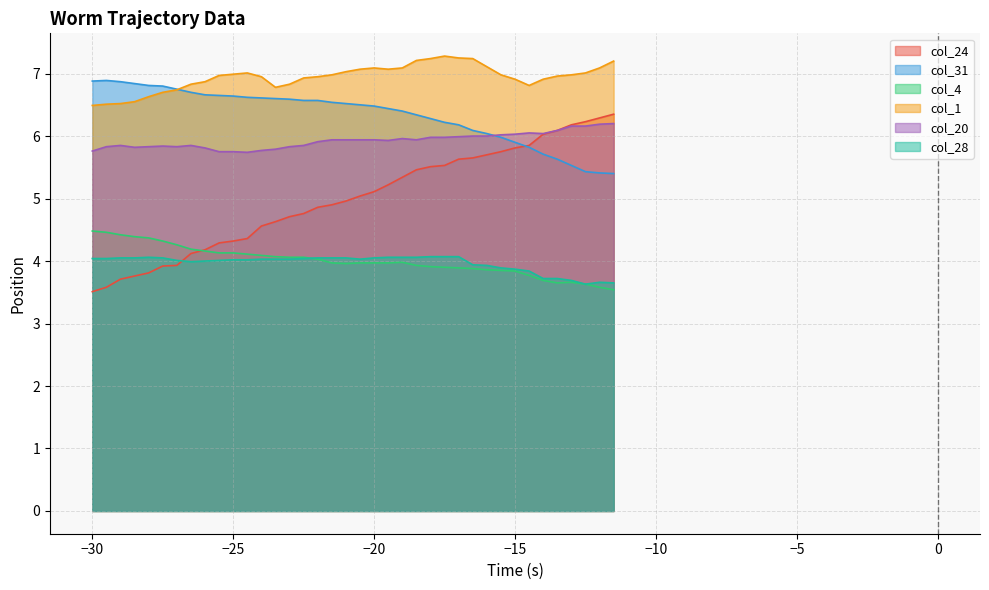

Reading right to left, list all the values displayed in this chart.

col_24: 6.3	6.3	6.2	6.2	6.1	6.0	5.8	5.8	5.8	5.7	5.7	5.6	5.5	5.5	5.5	5.3	5.2	5.1	5.0	5.0	4.9	4.9	4.8	4.7	4.6	4.6	4.4	4.3	4.3	4.2	4.1	3.9	3.9	3.8	3.8	3.7	3.6	3.5
col_31: 5.4	5.4	5.4	5.5	5.6	5.7	5.8	5.9	6.0	6.0	6.1	6.2	6.2	6.3	6.3	6.4	6.4	6.5	6.5	6.5	6.5	6.6	6.6	6.6	6.6	6.6	6.6	6.6	6.7	6.7	6.7	6.8	6.8	6.8	6.8	6.9	6.9	6.9
col_4: 3.5	3.6	3.6	3.7	3.6	3.7	3.8	3.8	3.9	3.9	3.9	3.9	3.9	3.9	3.9	4.0	4.0	4.0	4.0	4.0	4.0	4.0	4.1	4.1	4.1	4.1	4.1	4.1	4.1	4.2	4.2	4.3	4.3	4.4	4.4	4.4	4.5	4.5
col_1: 7.2	7.1	7.0	7.0	7.0	6.9	6.8	6.9	7.0	7.1	7.2	7.2	7.3	7.2	7.2	7.1	7.1	7.1	7.1	7.0	7.0	7.0	6.9	6.8	6.8	7.0	7.0	7.0	7.0	6.9	6.8	6.7	6.7	6.6	6.5	6.5	6.5	6.5
col_20: 6.2	6.2	6.2	6.2	6.1	6.0	6.0	6.0	6.0	6.0	6.0	6.0	6.0	6.0	5.9	6.0	5.9	5.9	5.9	5.9	5.9	5.9	5.8	5.8	5.8	5.8	5.7	5.8	5.8	5.8	5.8	5.8	5.8	5.8	5.8	5.8	5.8	5.8
col_28: 3.6	3.7	3.6	3.7	3.7	3.7	3.8	3.9	3.9	3.9	3.9	4.1	4.1	4.1	4.1	4.1	4.1	4.0	4.0	4.0	4.0	4.0	4.0	4.0	4.0	4.0	4.0	4.0	4.0	4.0	4.0	4.0	4.0	4.1	4.0	4.0	4.0	4.0